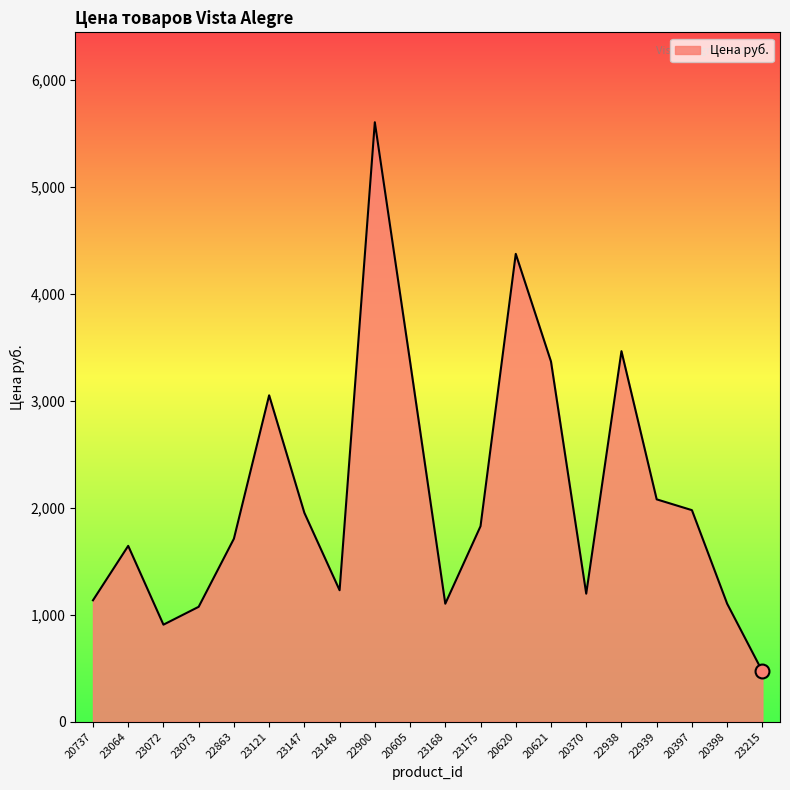

What is the average value?

2132